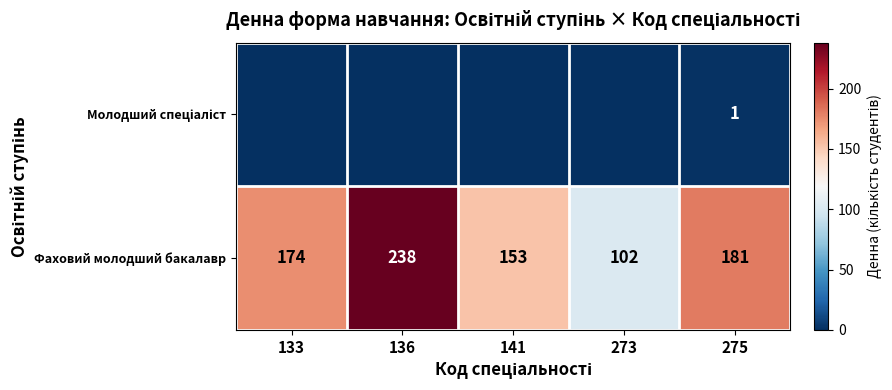

At which category is the sum across all series the highest?

136